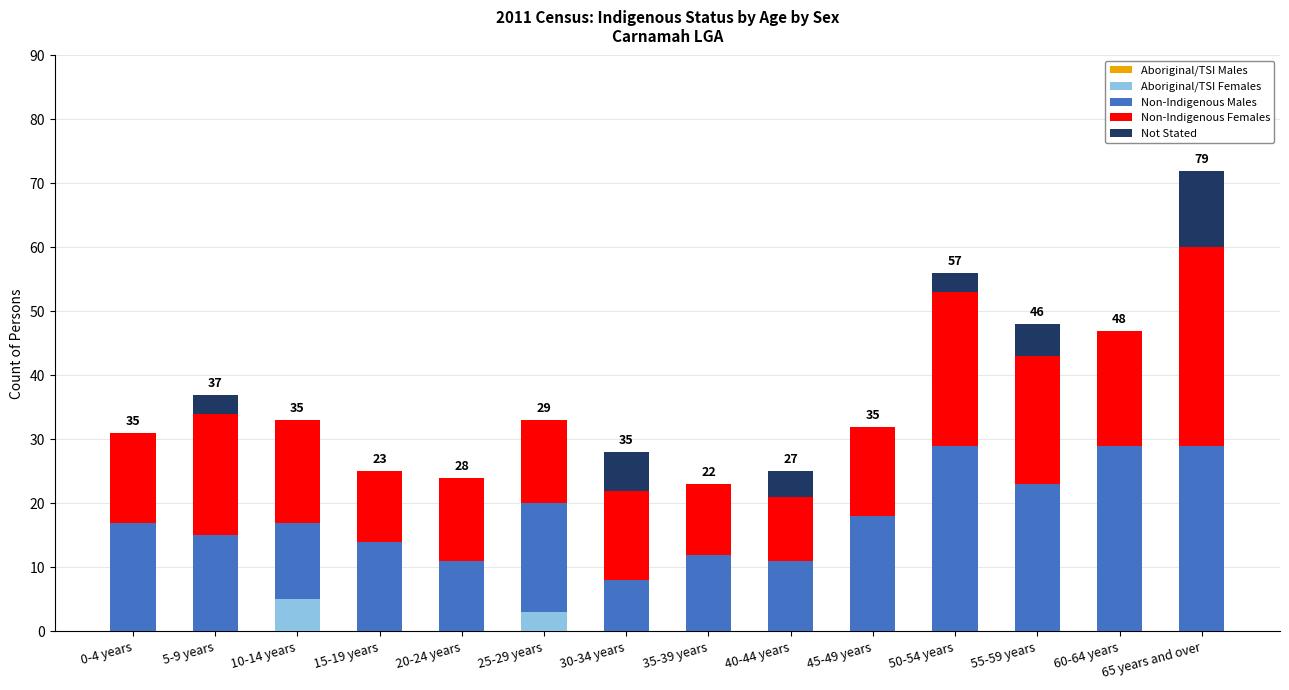

At which label does Aboriginal/TSI Females reach its peak?

10-14 years